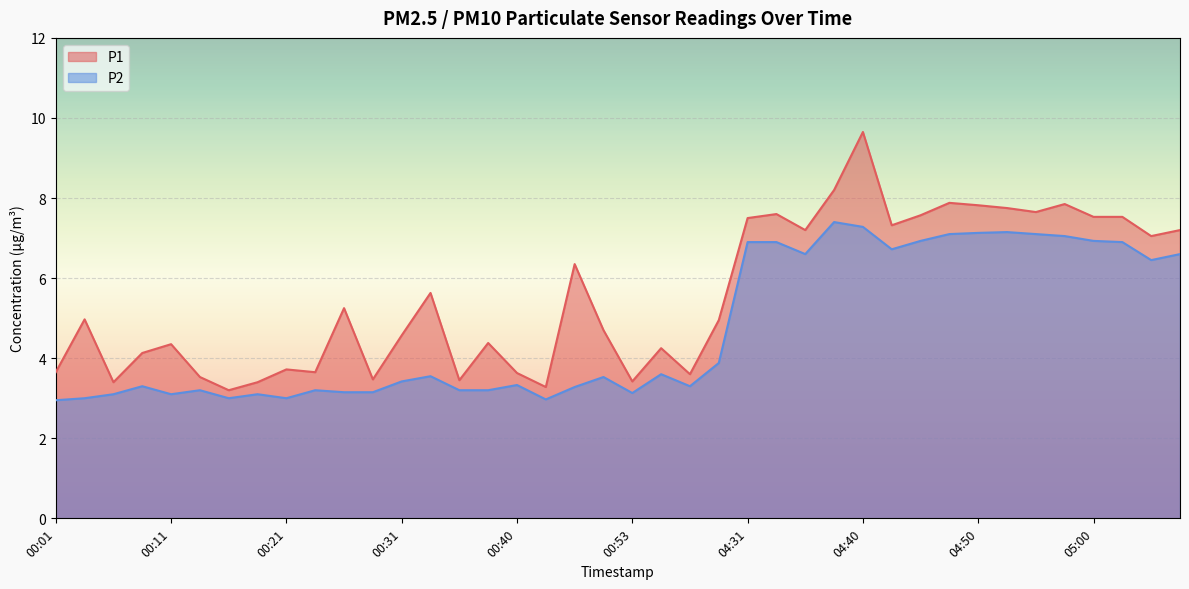

Between 00:40 and 04:53, which series saw the biggest shift?

P1